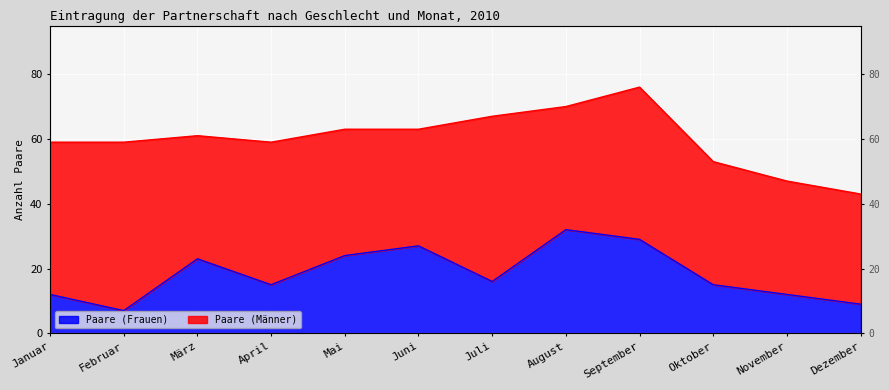

At which category does the data reach its first local valley?

Februar